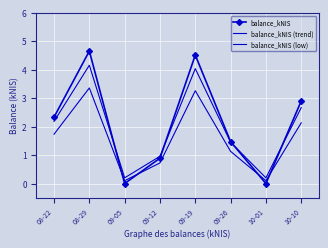

List the series in order of their overall mean, lowest first.

balance_kNIS (low), balance_kNIS (trend), balance_kNIS